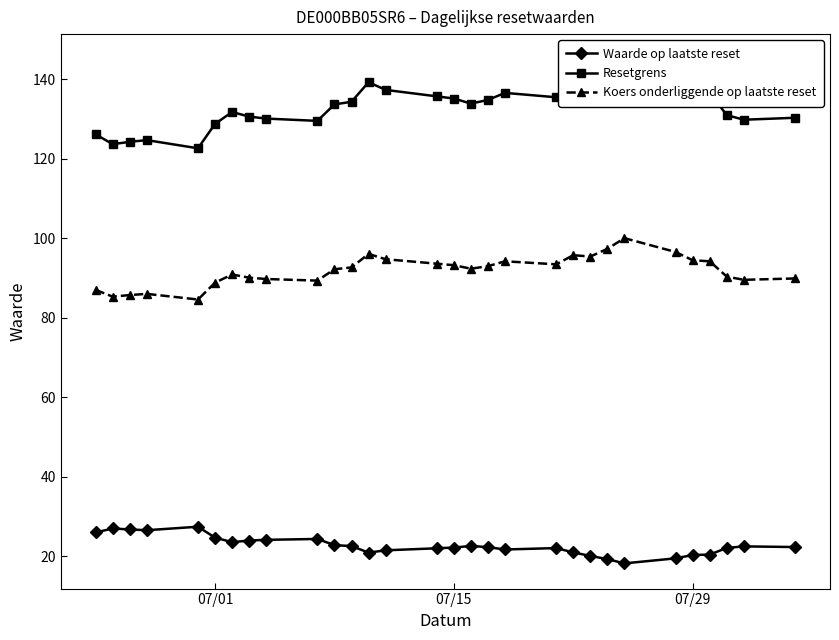

Does the chart display data point markers on the line(s)?

Yes